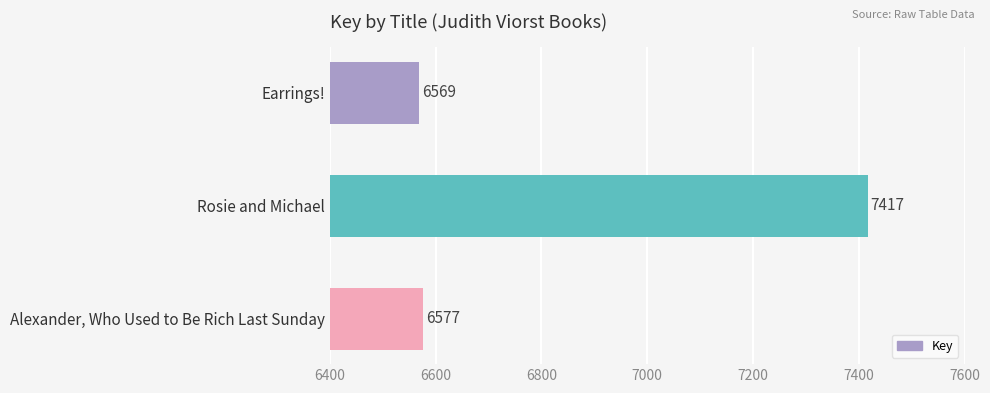

Does the chart contain any negative values?

No